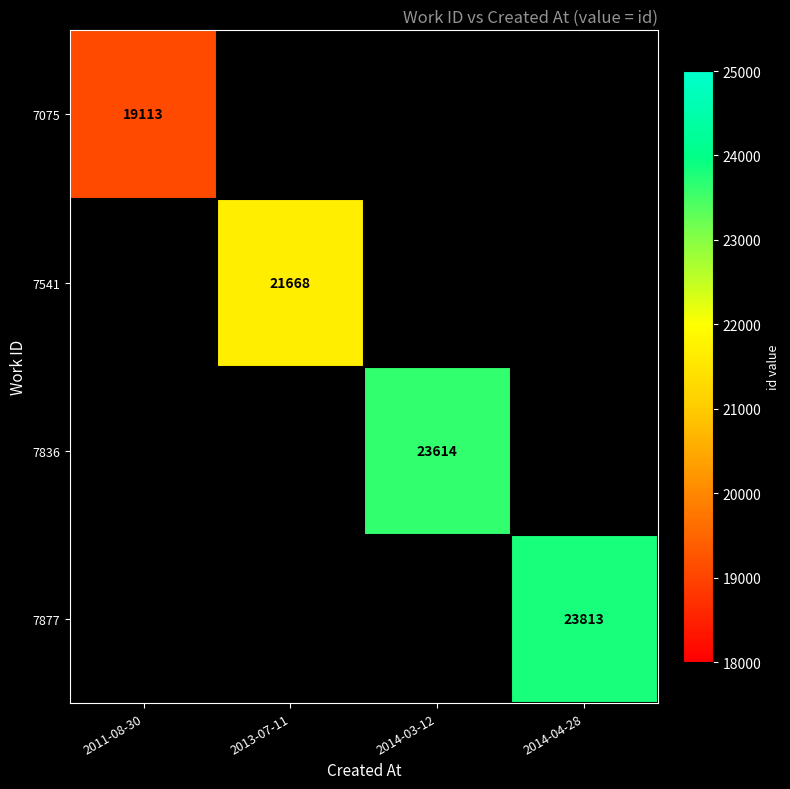

Is it true that 7075 equals 19113 at 2011-08-30?

True